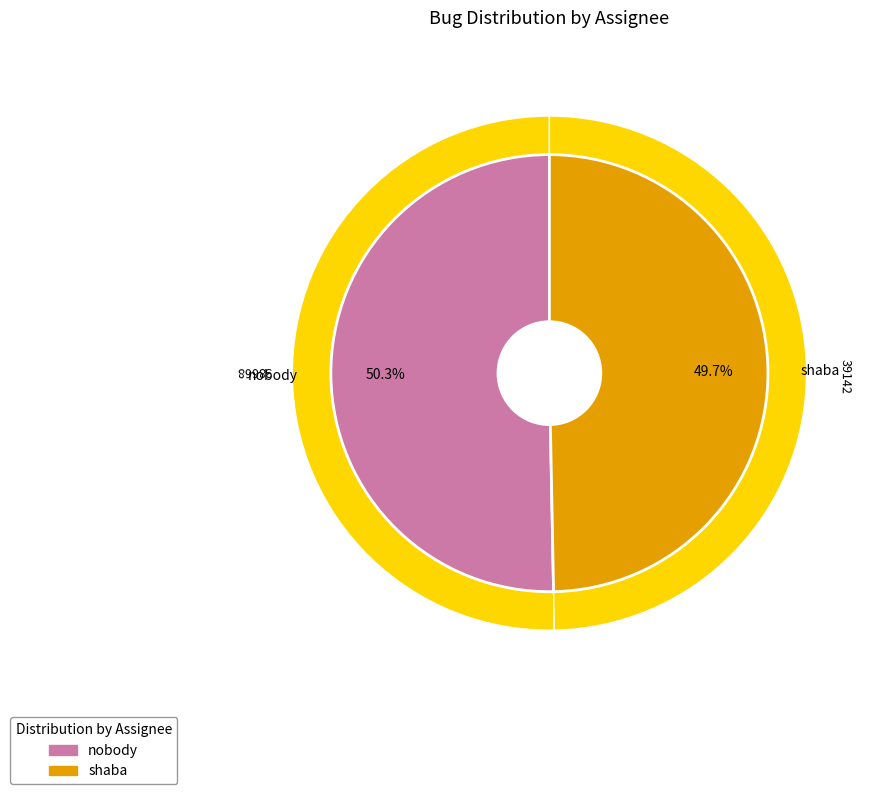

What is the largest slice in the pie chart?

nobody